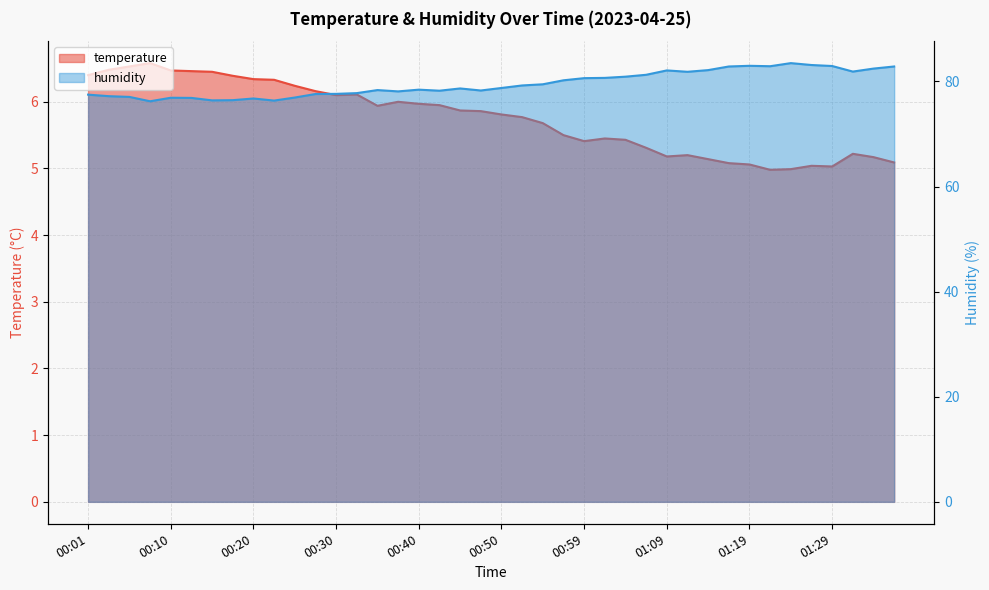

Which series has the largest total across all categories?

humidity